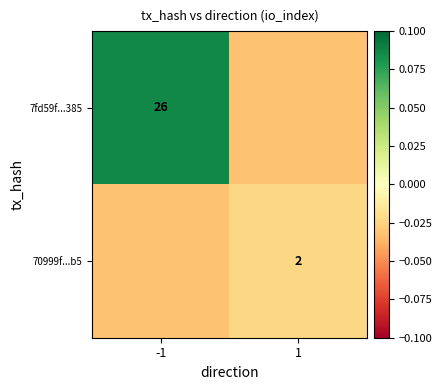

The 7fd59f...385 series shows 0.1 at -1. True or false?

False